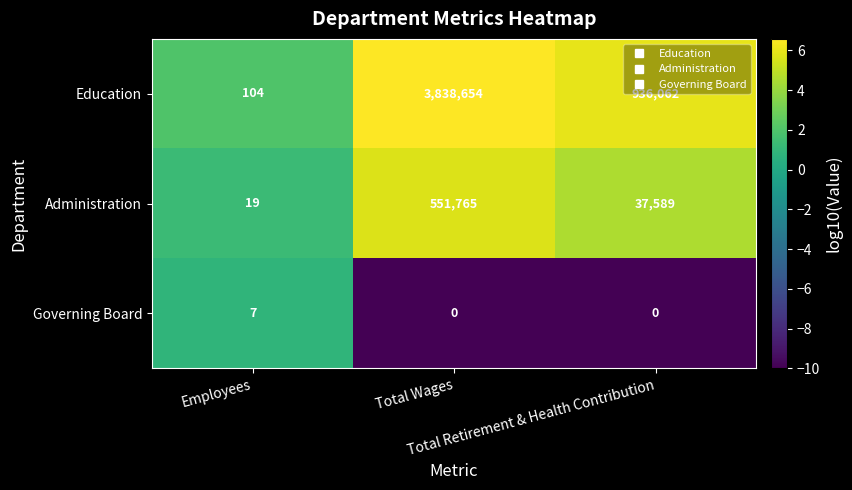

Which series has the widest spread of values?

Education